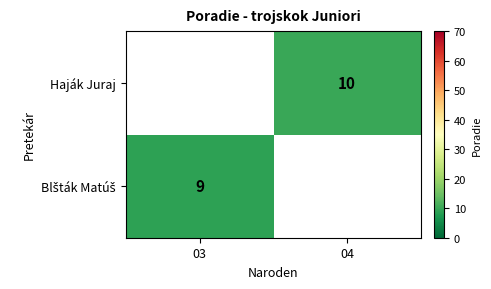

At how many categories does at least one series exceed 9?

1